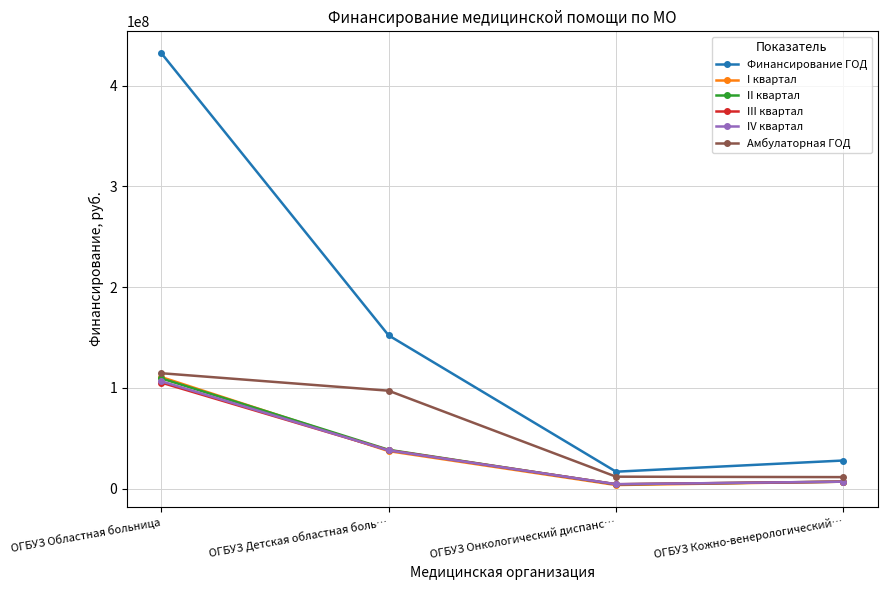

What is the sum of all I квартал values?

158813307